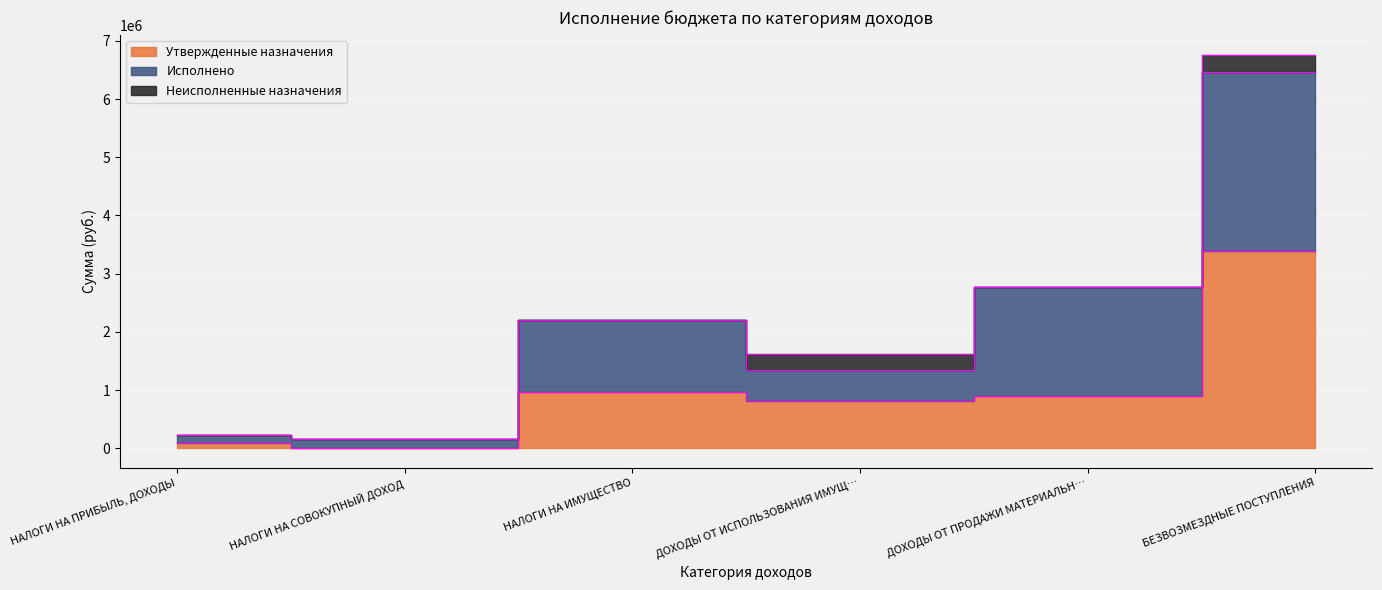

Which has a higher value, БЕЗВОЗМЕЗДНЫЕ ПОСТУПЛЕНИЯ or НАЛОГИ НА СОВОКУПНЫЙ ДОХОД?

БЕЗВОЗМЕЗДНЫЕ ПОСТУПЛЕНИЯ